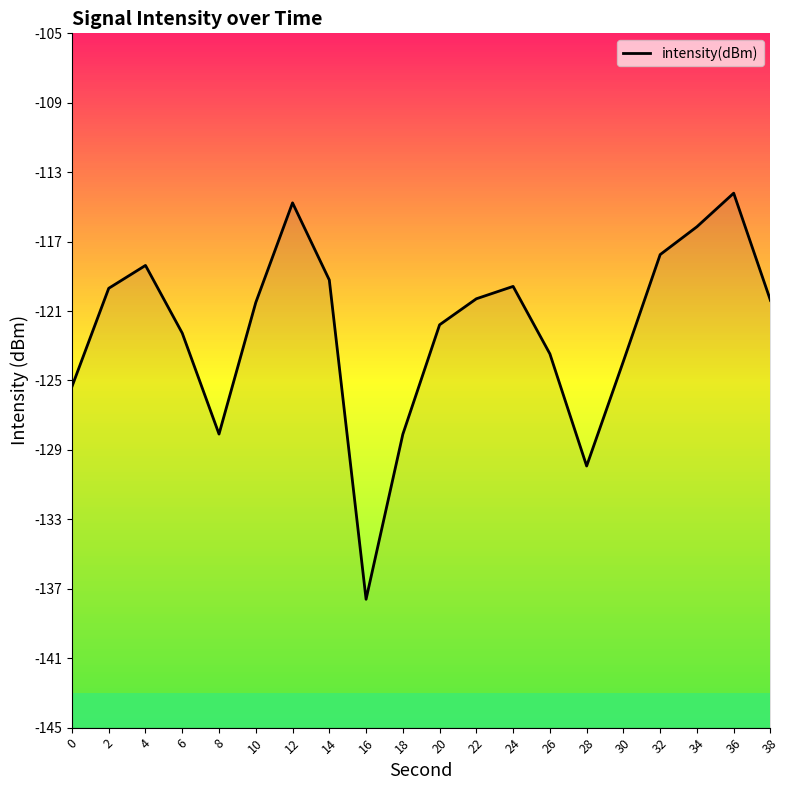

Does the chart display data point markers on the line(s)?

No